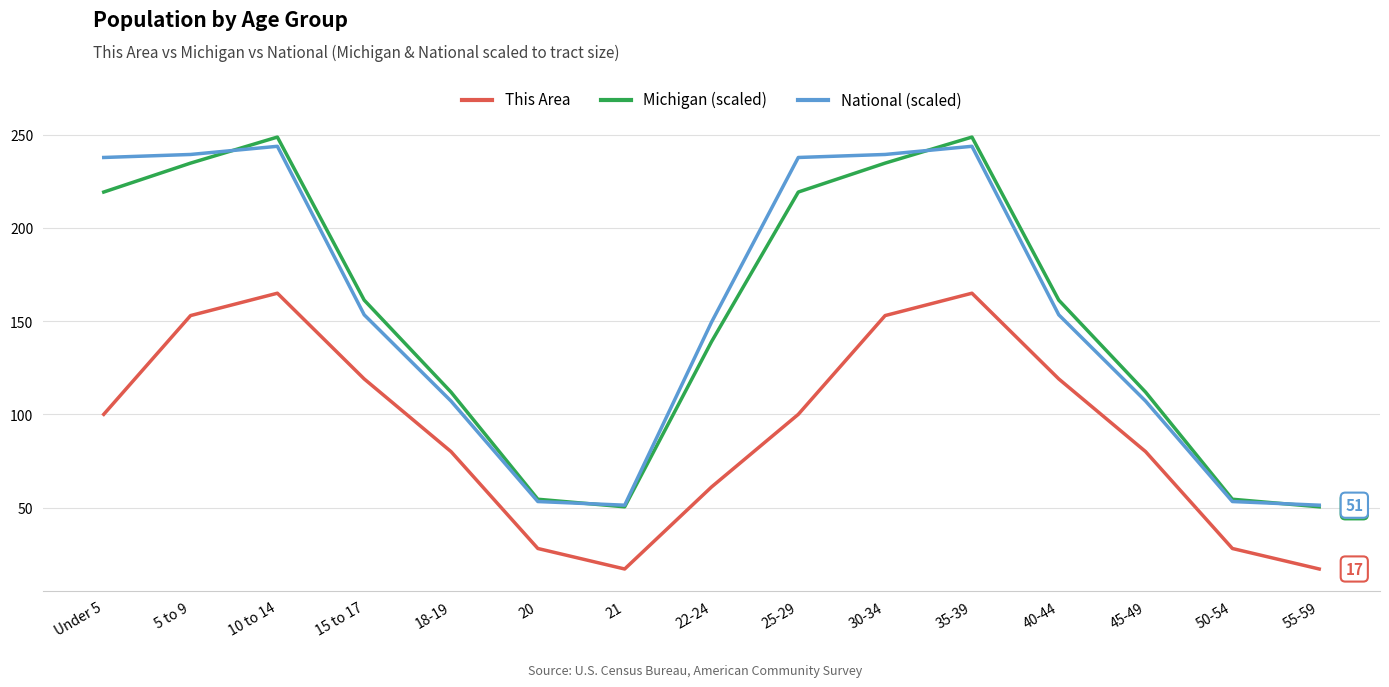

Where is the first local minimum for This Area?

21